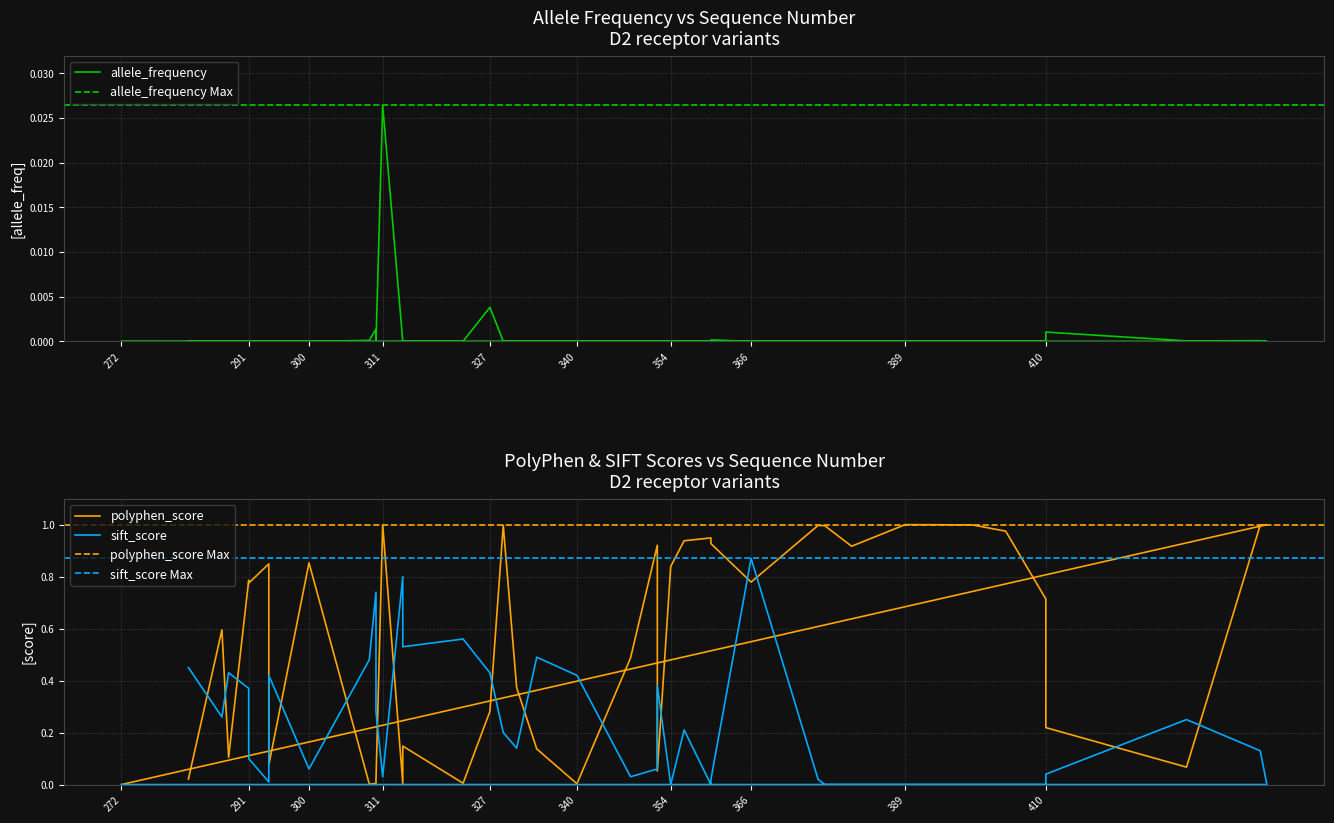

How many times do allele_frequency and sift_score cross each other?

7